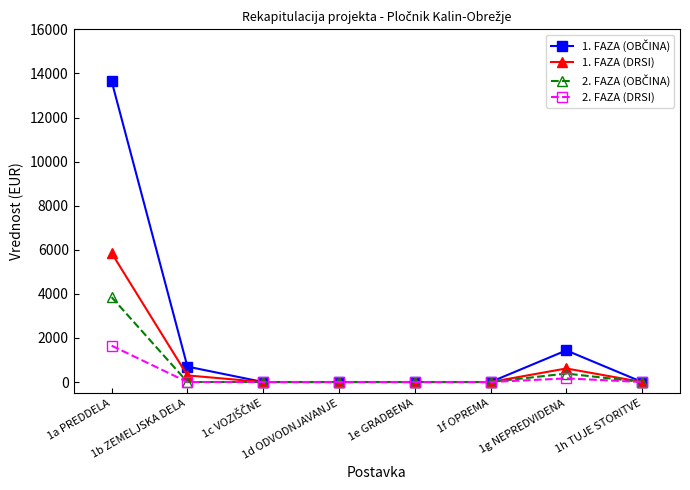

What position from the left is 1e GRADBENA?

5